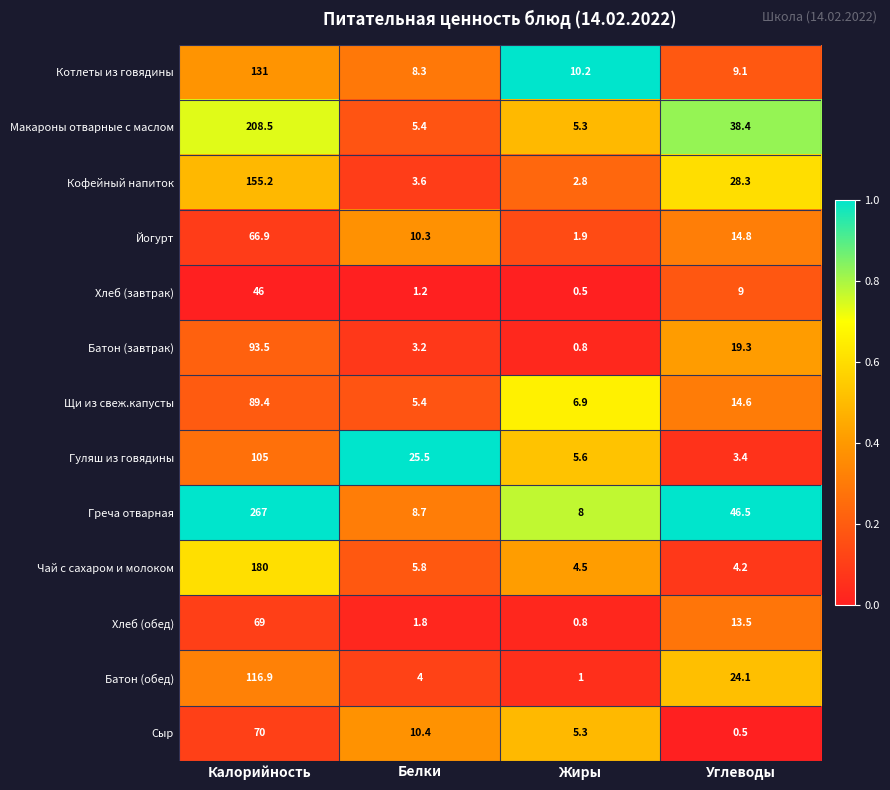

The Греча отварная series shows 46.5 at Углеводы. True or false?

True